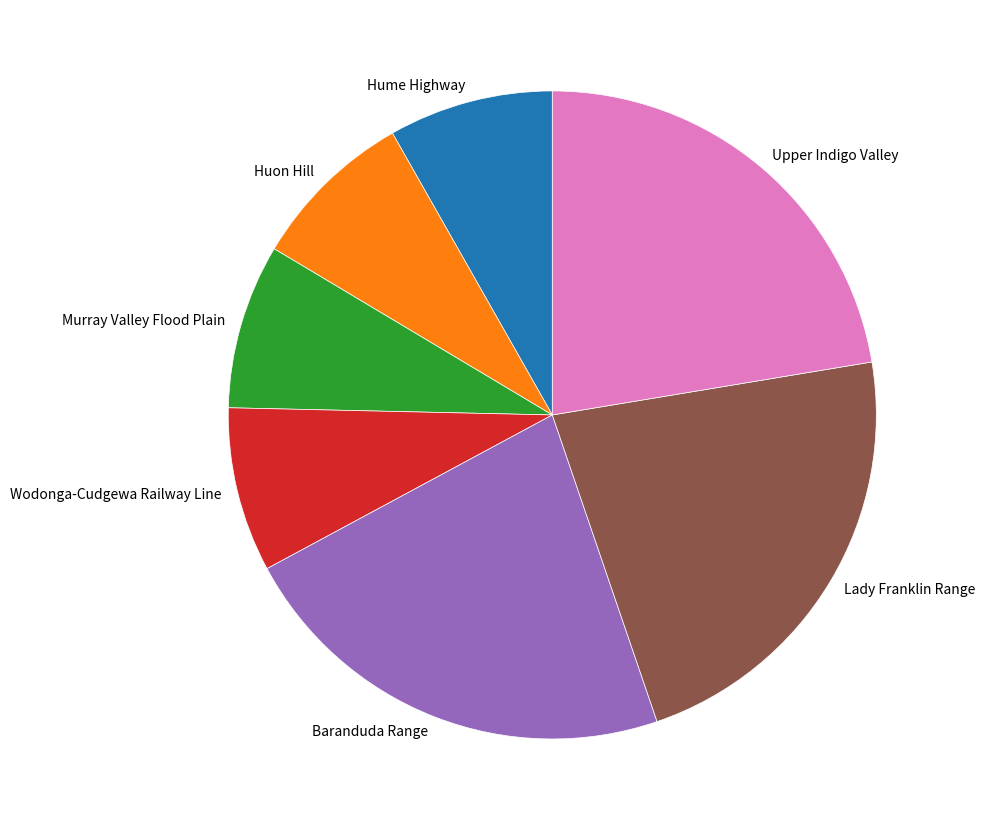

True or false: Lady Franklin Range accounts for 16% of the total.

False